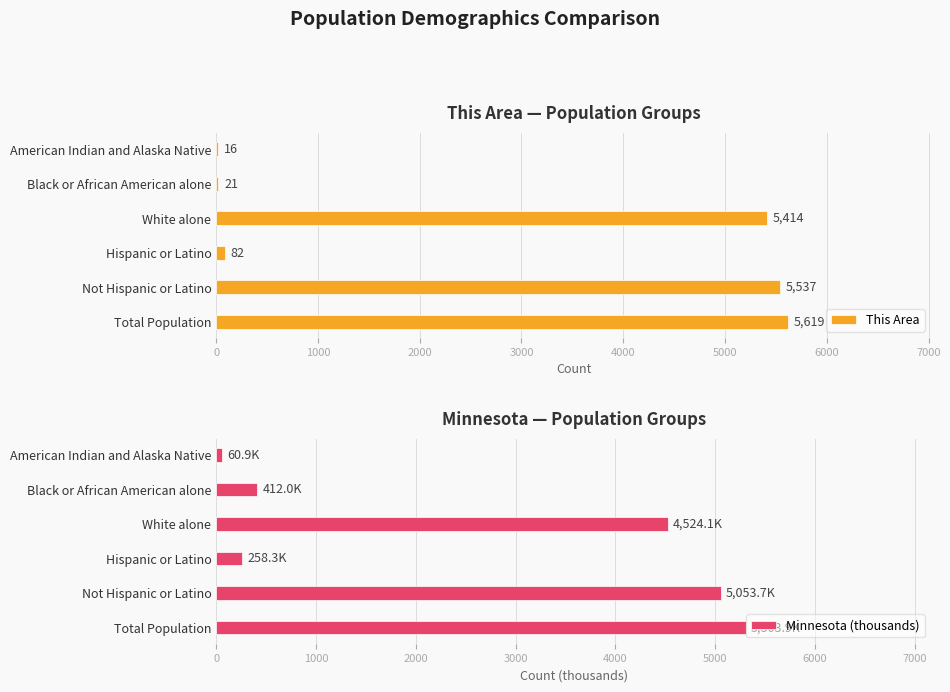

What is the value of the Minnesota (thousands) bar at the 1st from the left?

5303.9